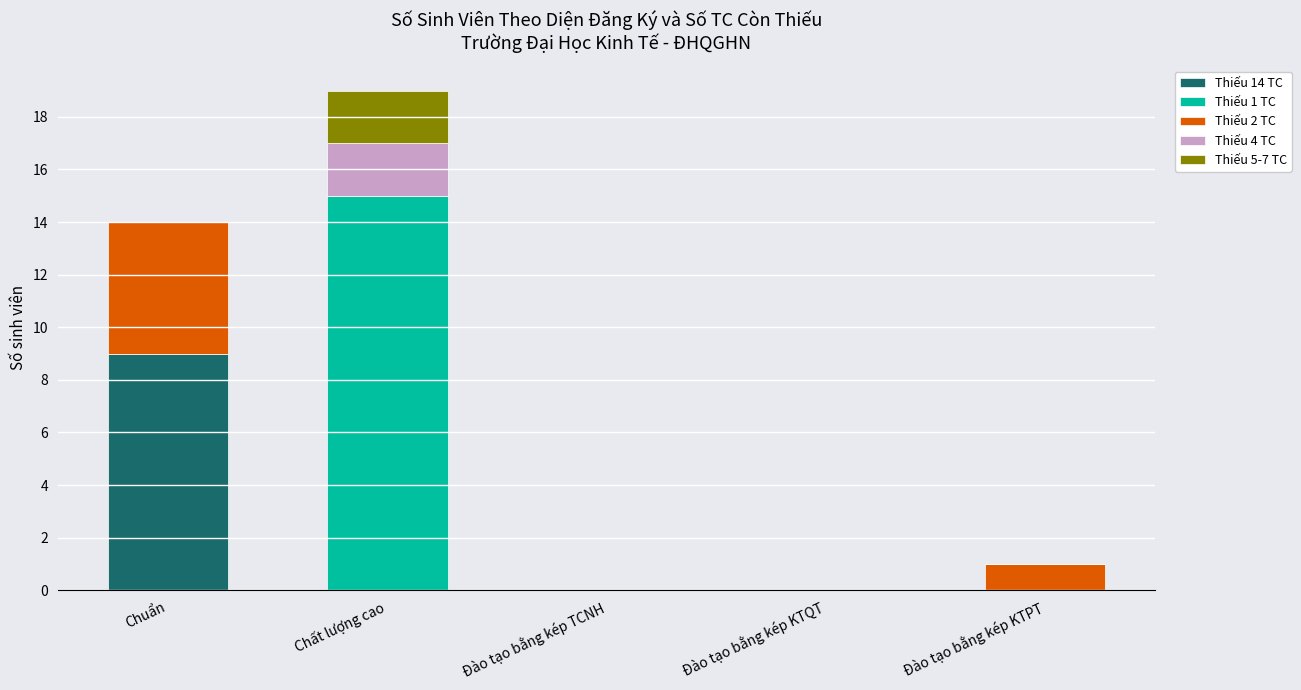

Is it true that Thiếu 14 TC equals 0 at Đào tạo bằng kép KTQT?

True